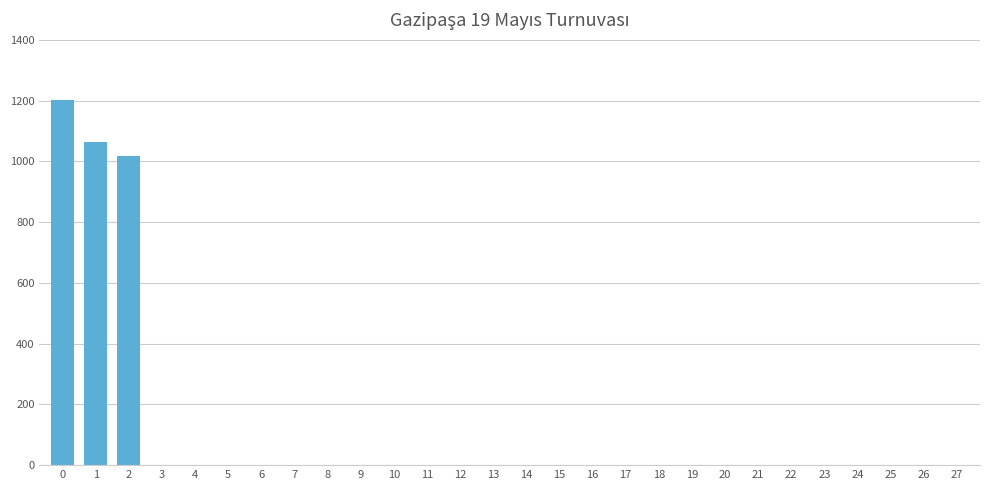

Is it true that the value at 0 is 1203?

True